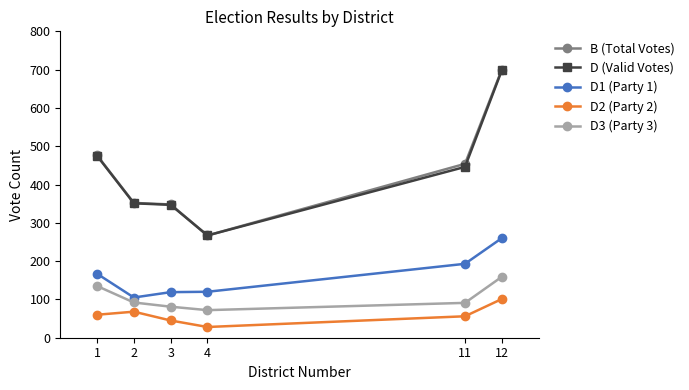

What is the difference between the highest and lowest values at 4?

239